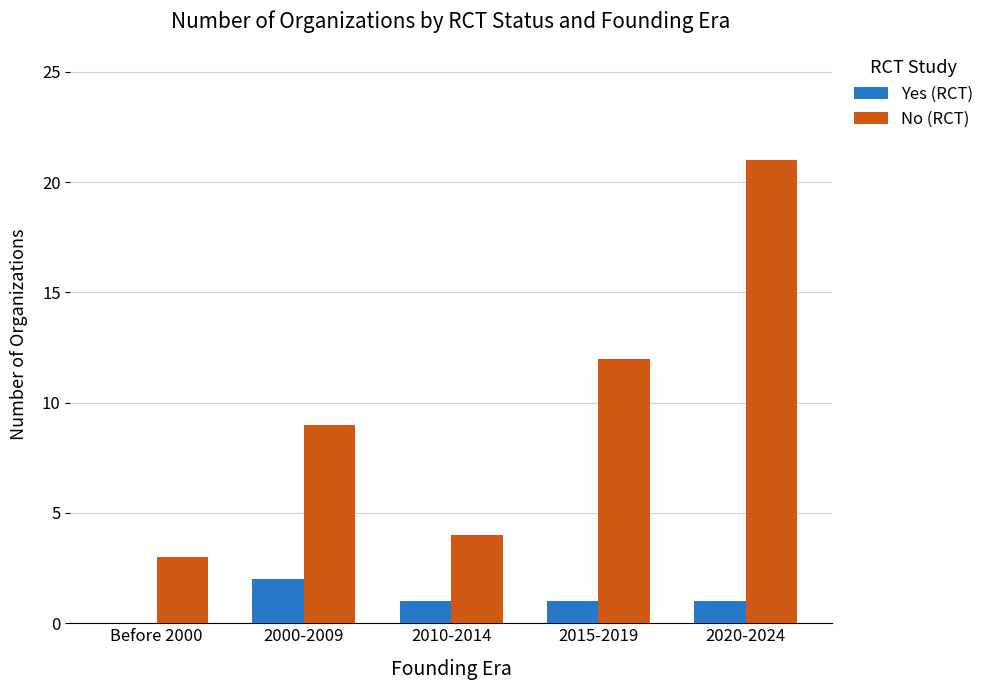

What is the sum of all No (RCT) values?

49